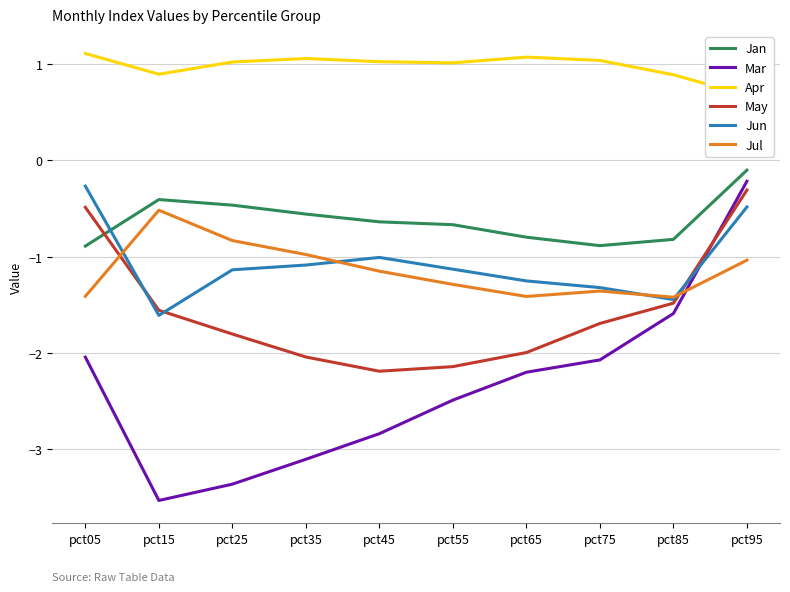

Where does the May series first go above -1?

pct05